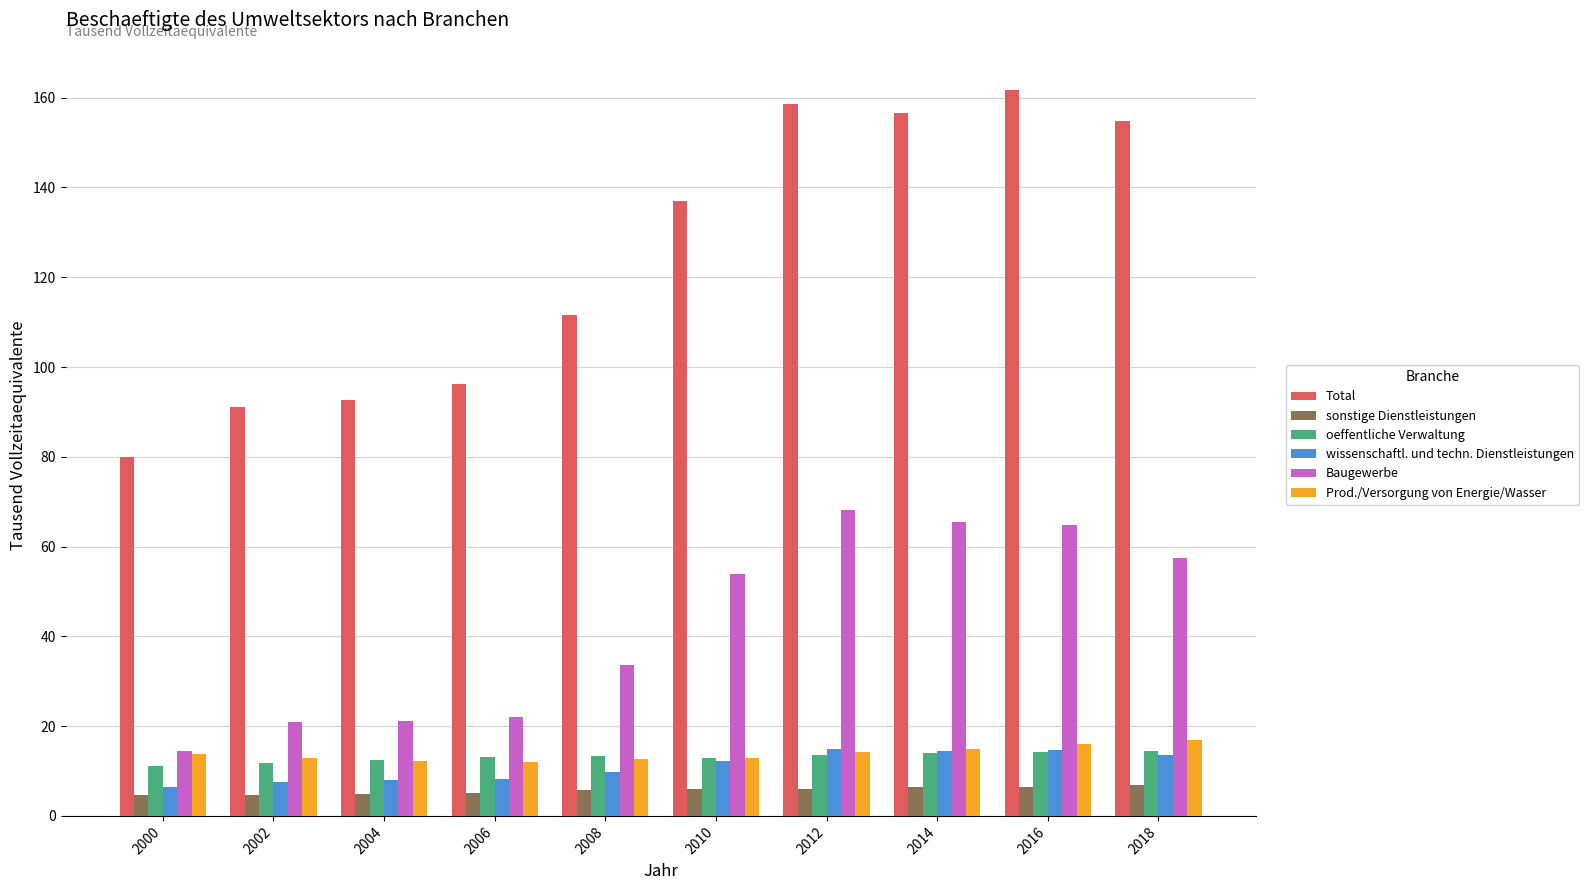

At how many categories does at least one series exceed 100?

6